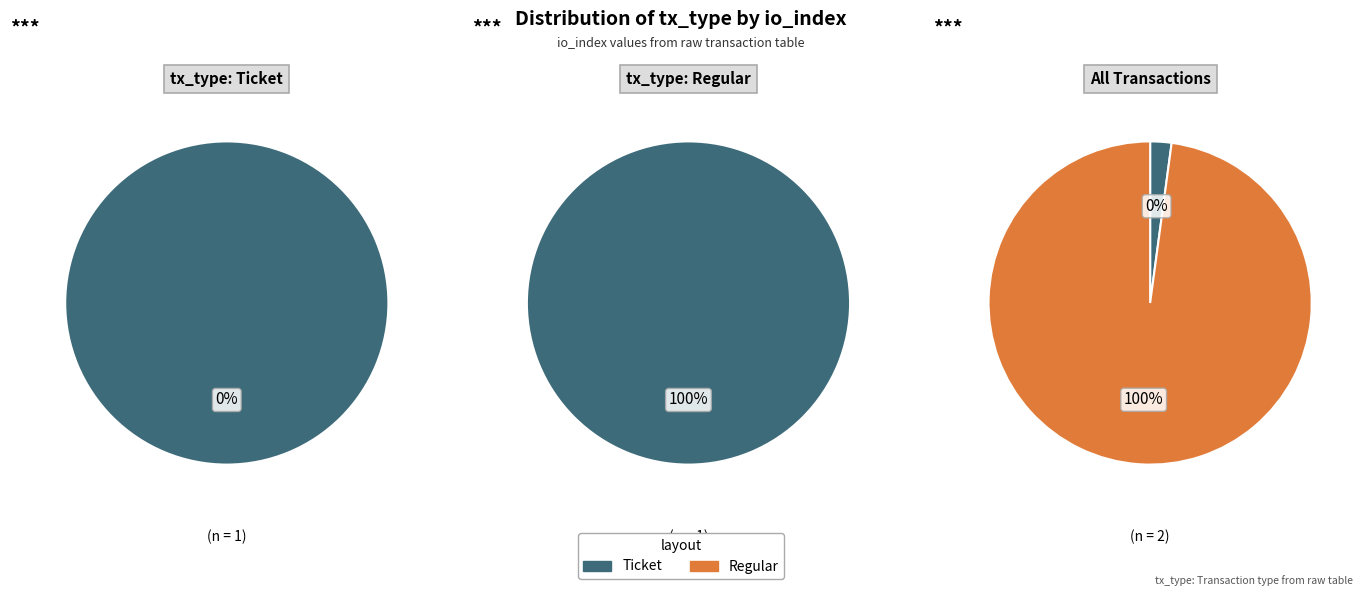

To the nearest percent, what is the difference between the largest and smallest slice percentages?

100%